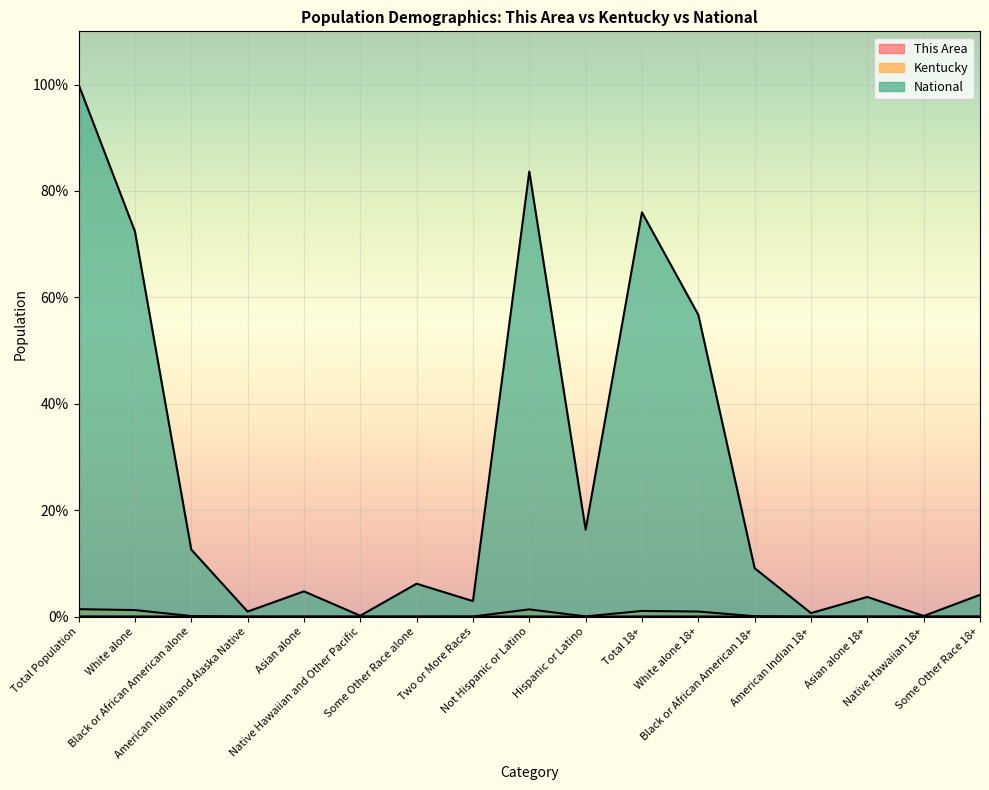

What is the spread (max minus min) of values at Some Other Race 18+?

4.1